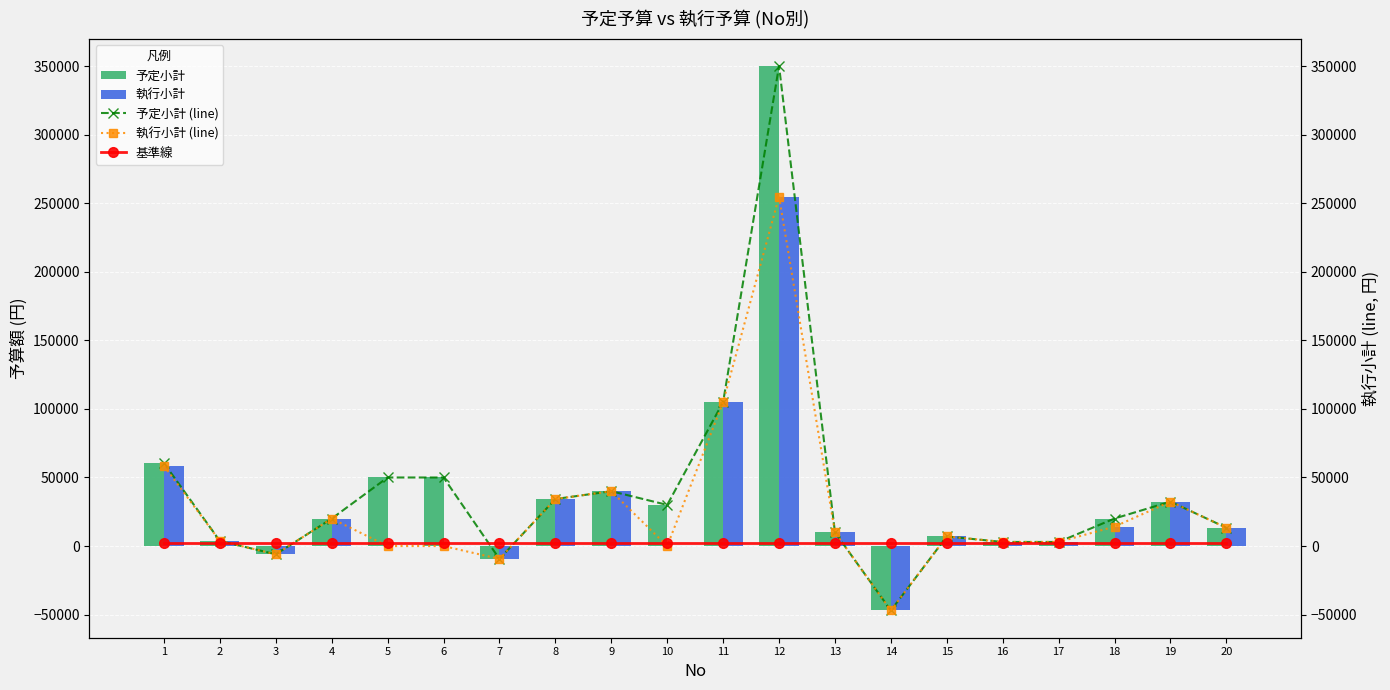

How many values in 予定小計 (line) are above zero?

17